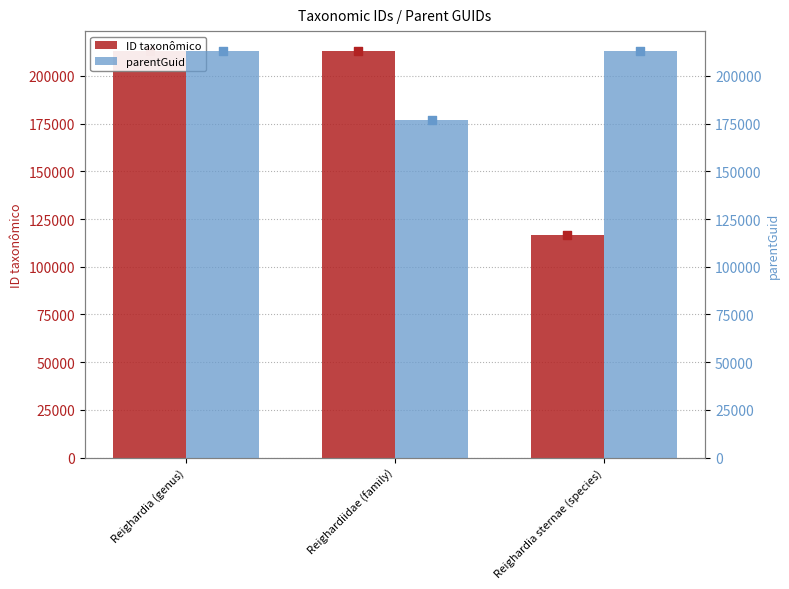

Which series has the largest total across all categories?

parentGuid